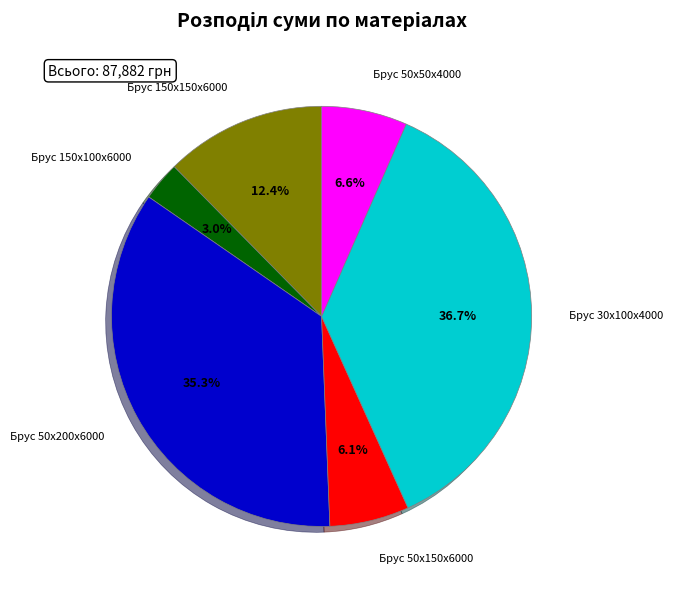

How many segments does this pie chart have?

6